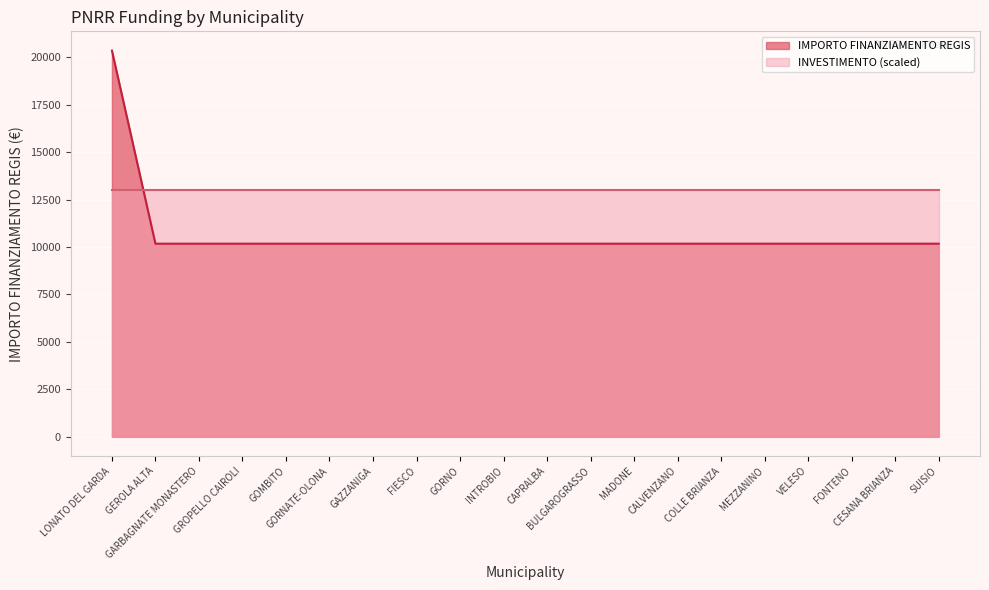

What is the greatest value displayed?

20344